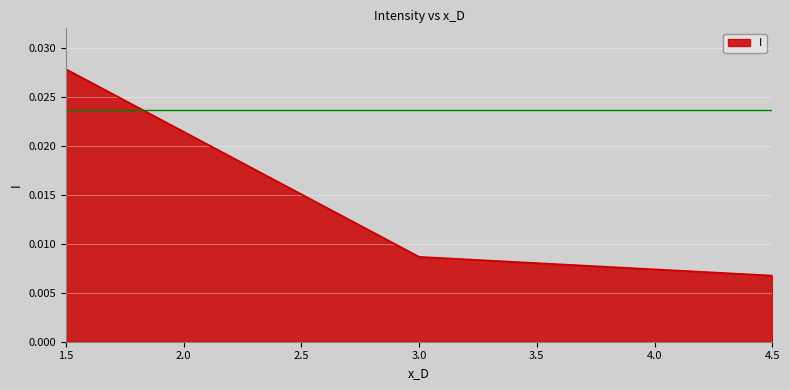

How many categories are shown in the chart?

3